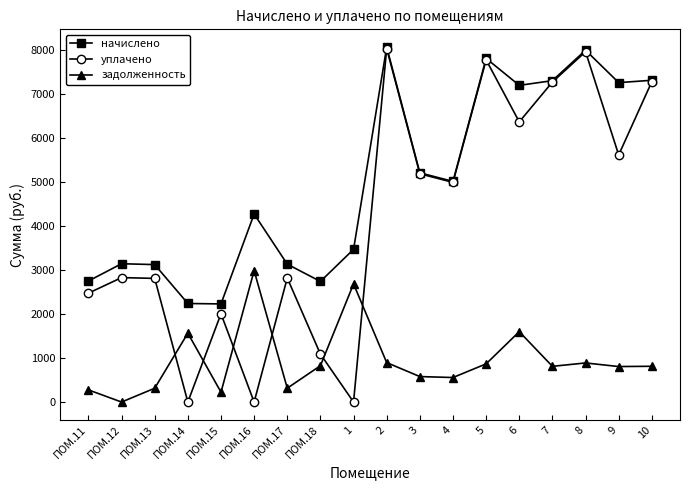

What position from the left is ПОМ.17?

7